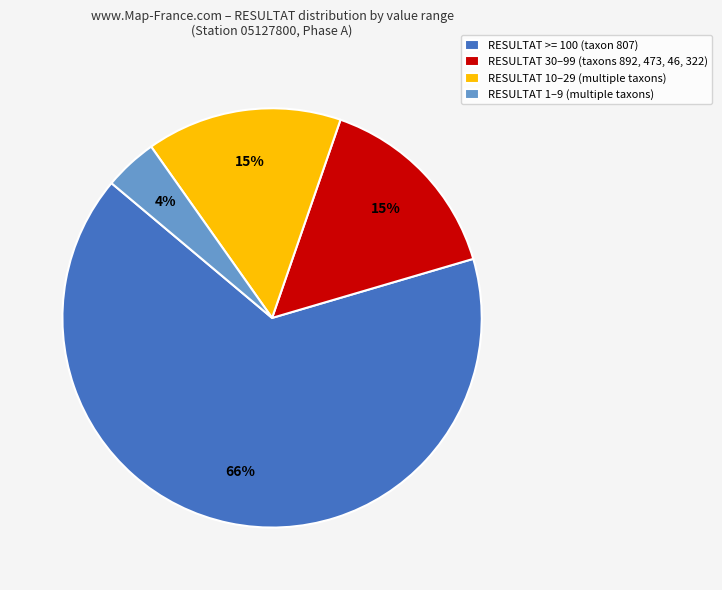

To the nearest percent, what percentage of the pie is RESULTAT 1–9 (multiple taxons)?

4%